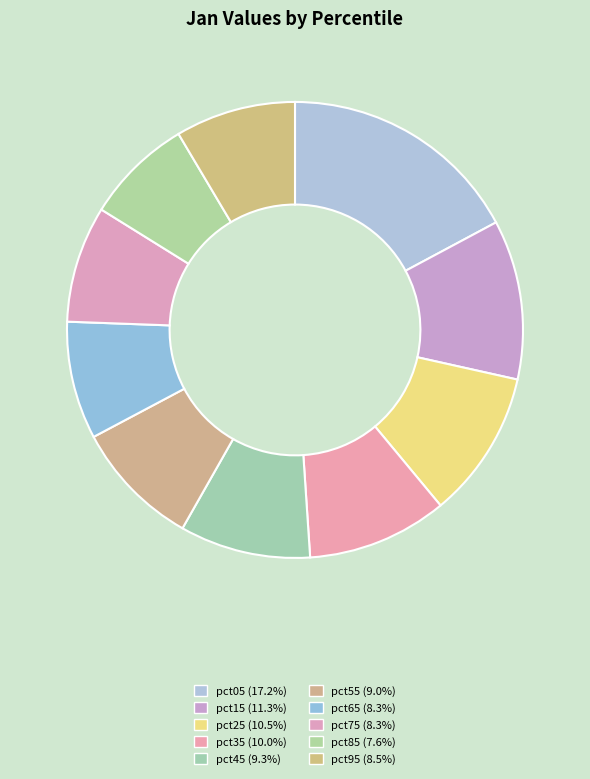

True or false: pct65 accounts for 1% of the total.

False